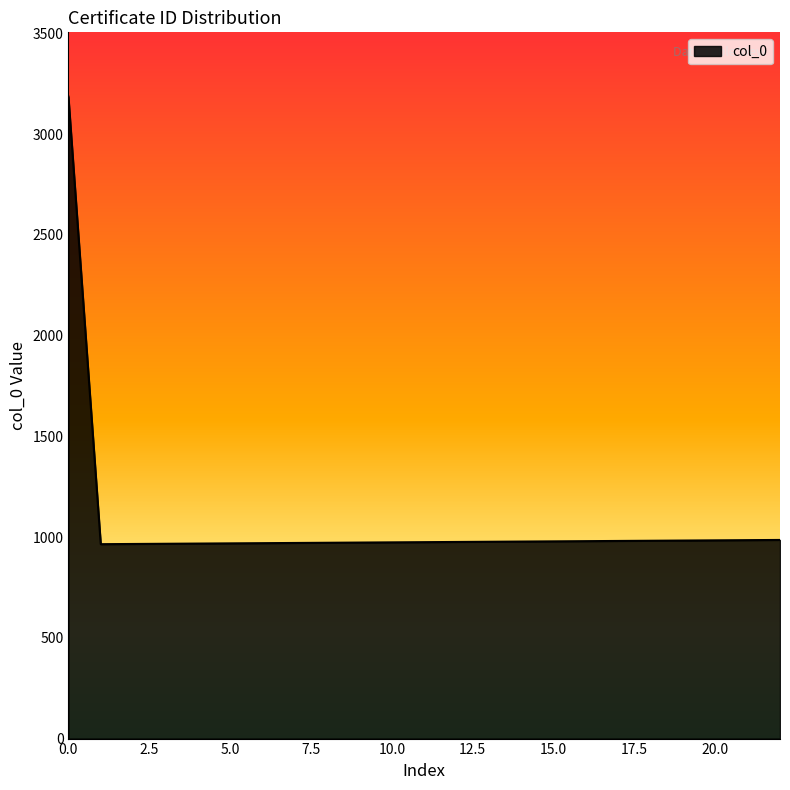

What is the difference between the maximum and minimum values?

2222